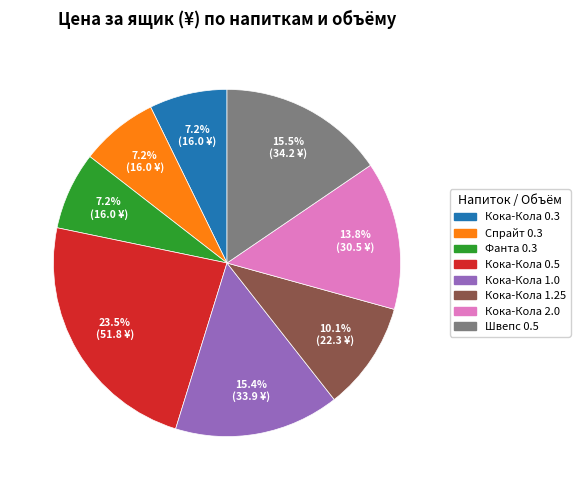

Does Спрайт 0.3 account for over 50% of the chart?

No